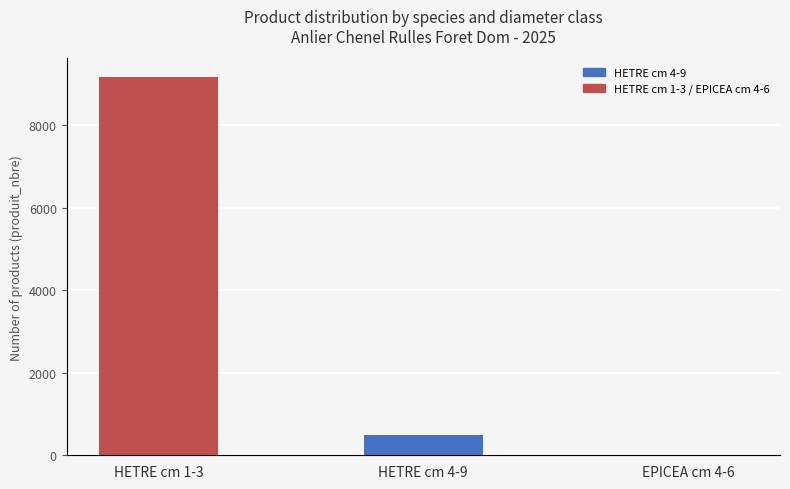

At which category is the sum across all series the highest?

HETRE cm 1-3